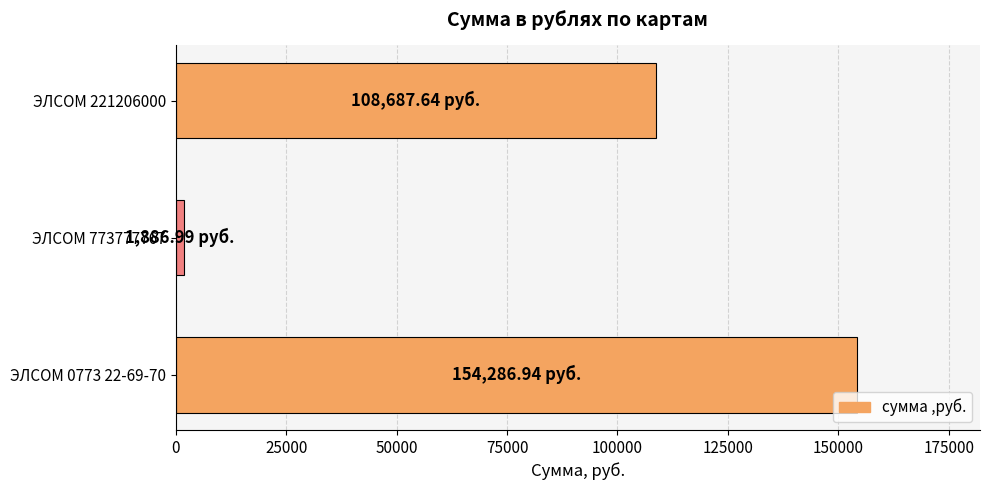

List the labels in order of value, largest first.

ЭЛСОМ 0773 22-69-70, ЭЛСОМ 221206000, ЭЛСОМ 773777767